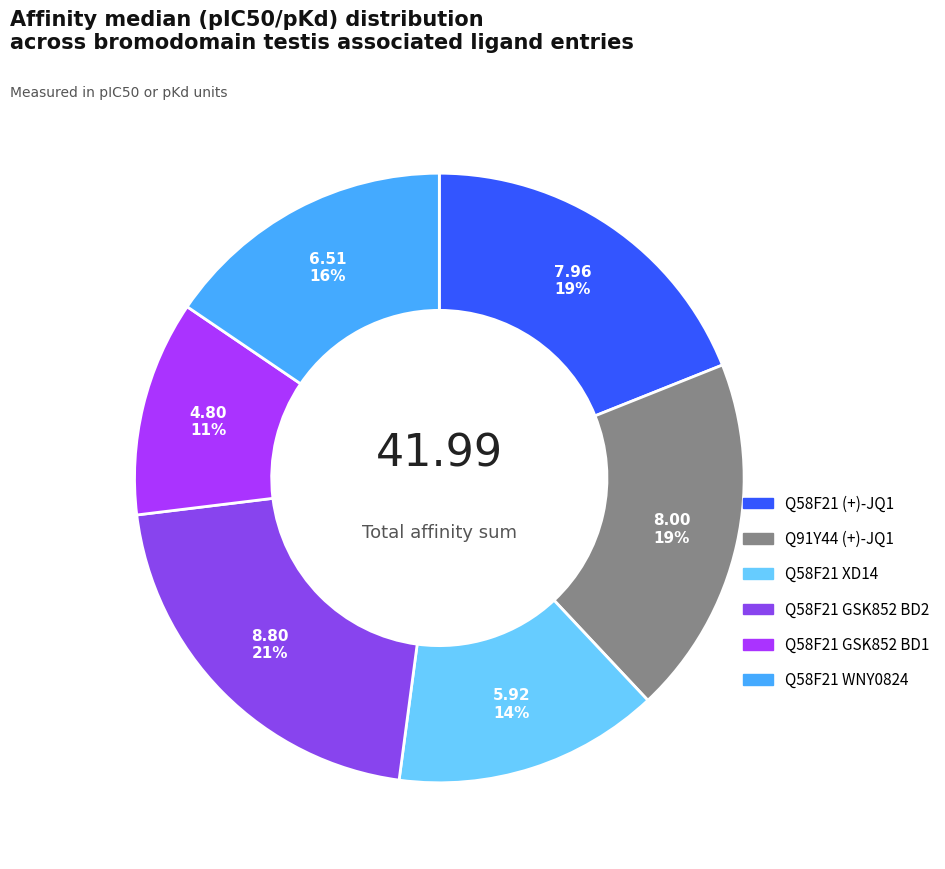

Which has a higher value, Q58F21 XD14 or Q91Y44 (+)-JQ1?

Q91Y44 (+)-JQ1